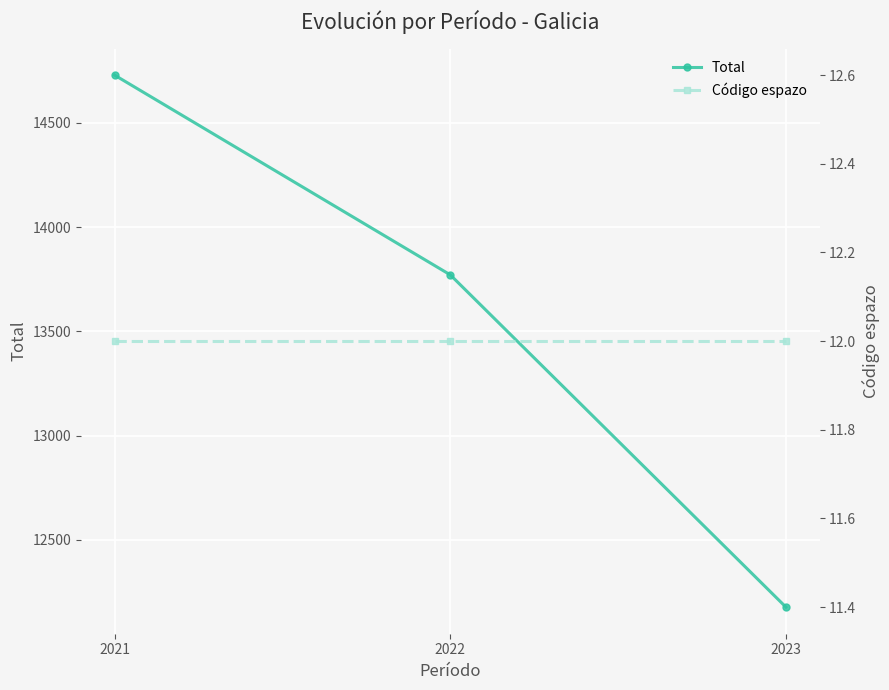

Rank the categories by Código espazo value from lowest to highest.

2021, 2022, 2023